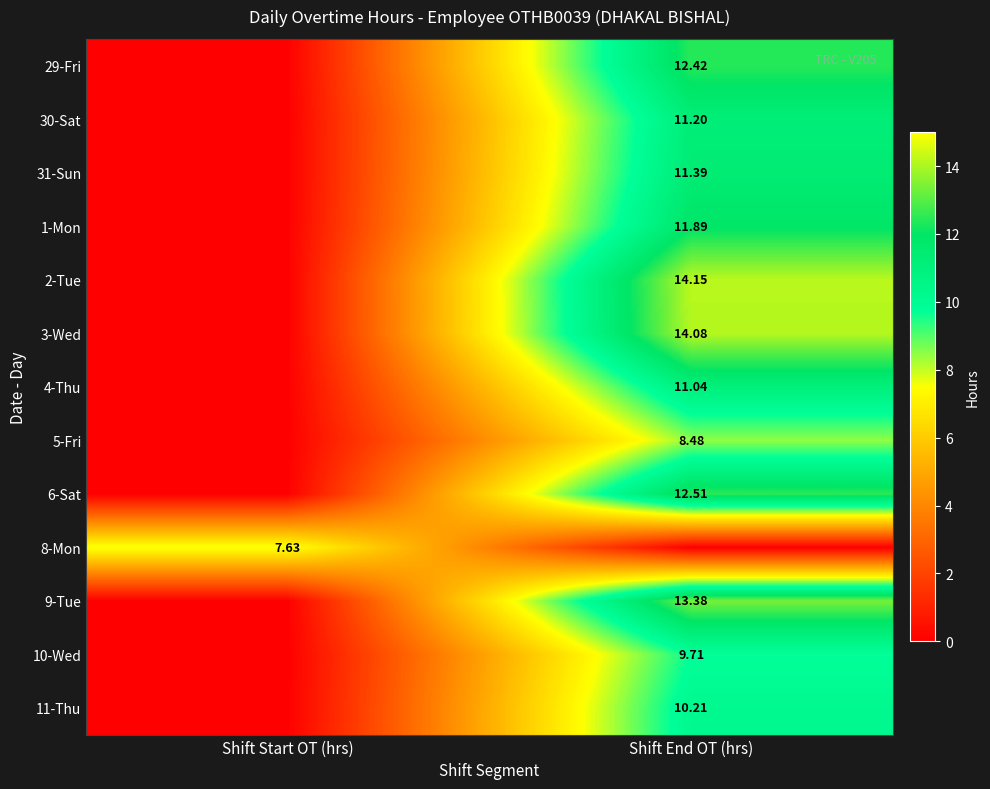

Is the value of 11-Thu at Shift End OT (hrs) greater than the value of 6-Sat at Shift End OT (hrs)?

No